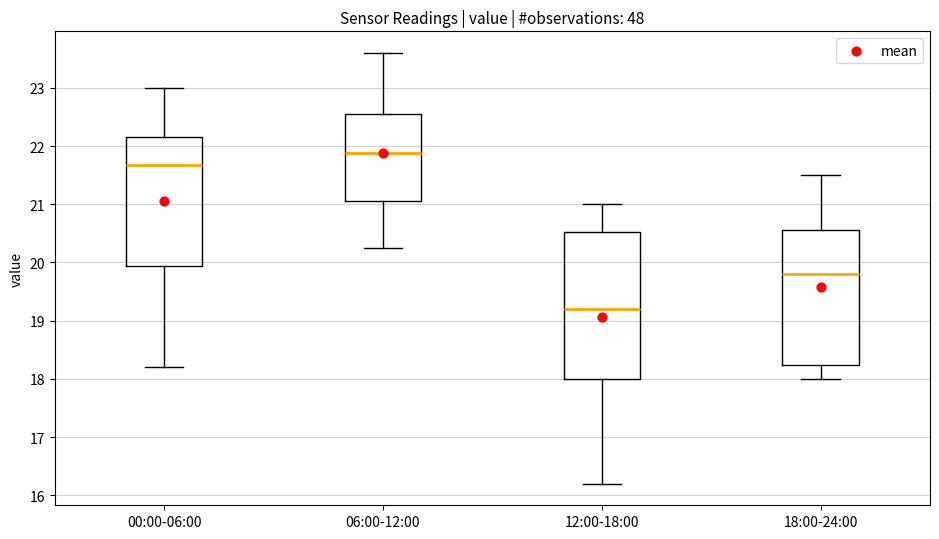

Which box's median line is the lowest?

12:00-18:00